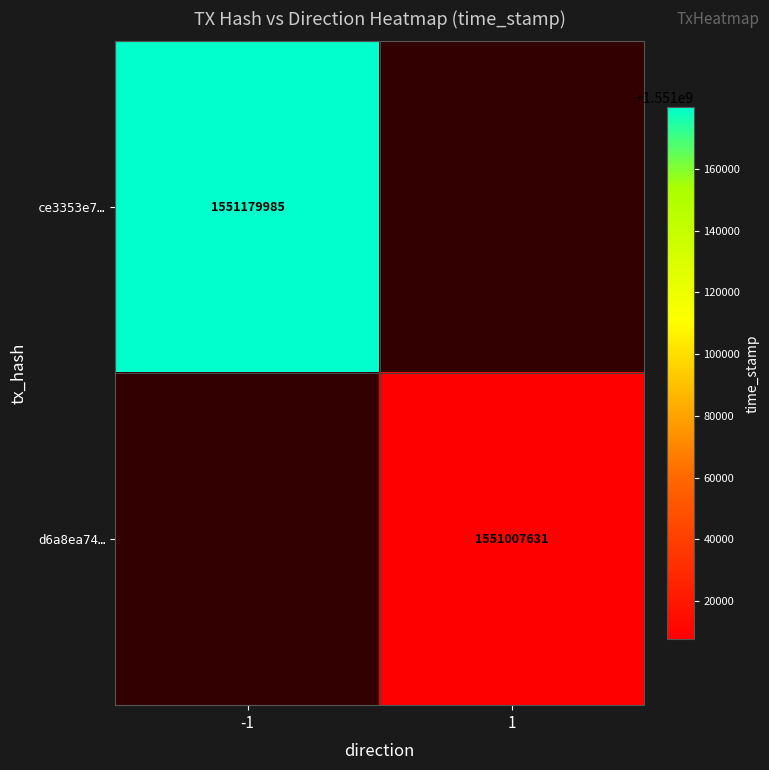

The value of d6a8ea74… at 1 is 865522672. True or false?

False